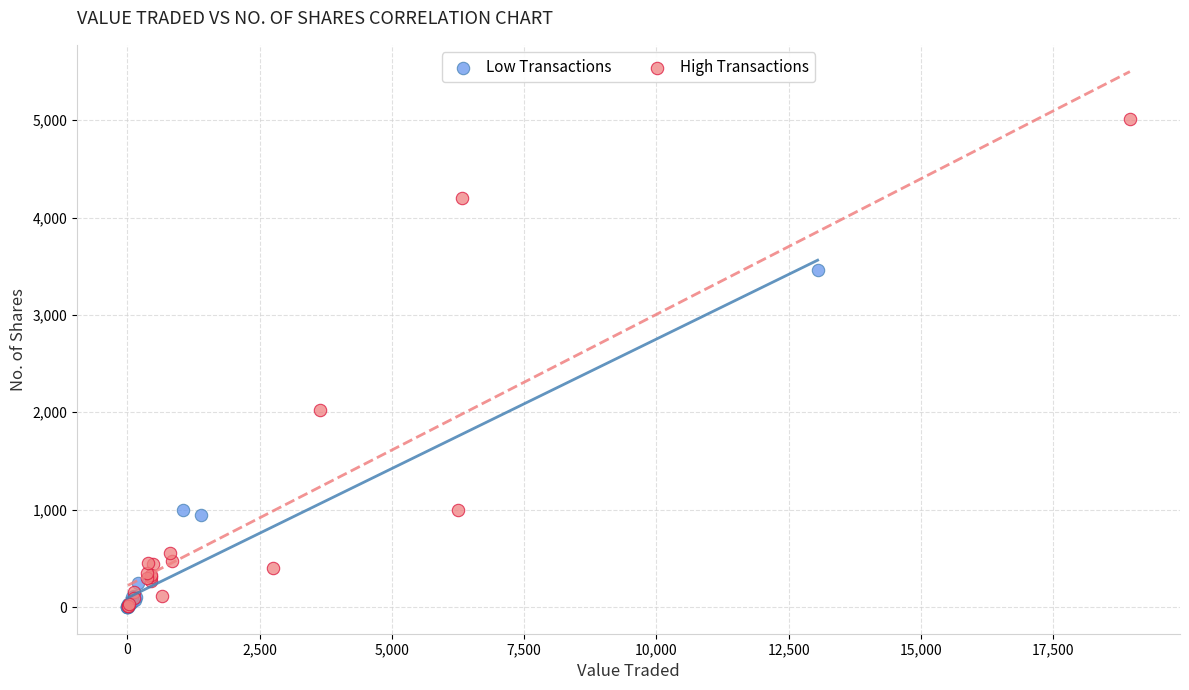

Which series reaches the maximum Y coordinate?

High Transactions